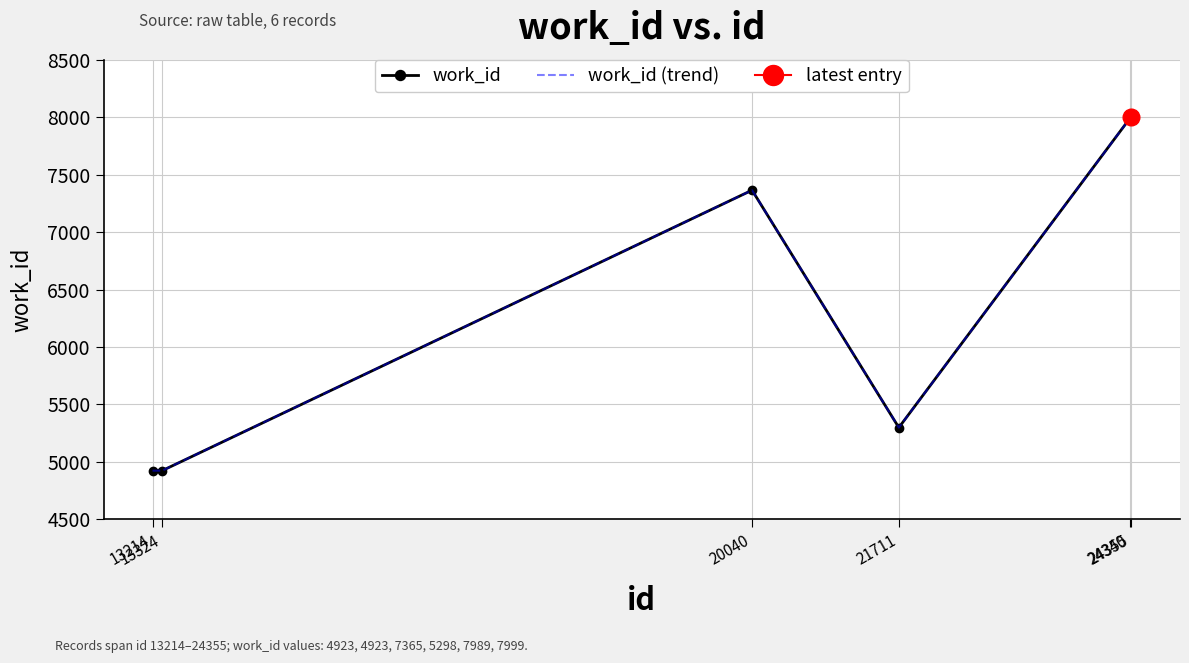

At how many categories does at least one series exceed 5128?

4